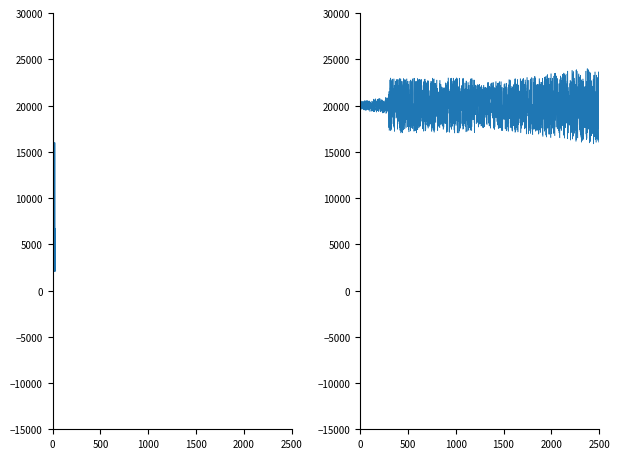

What is the value of the 22nd point from the left?

2123.2